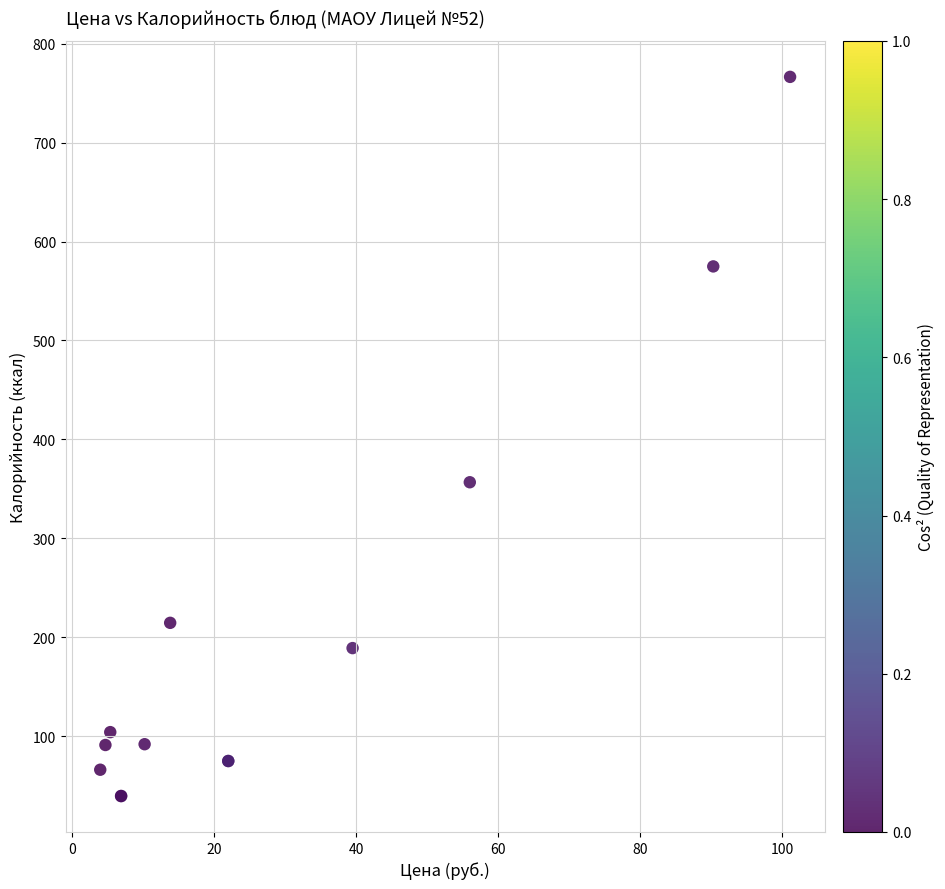

What Y value in the scatter plot is closest to 402?

356.6